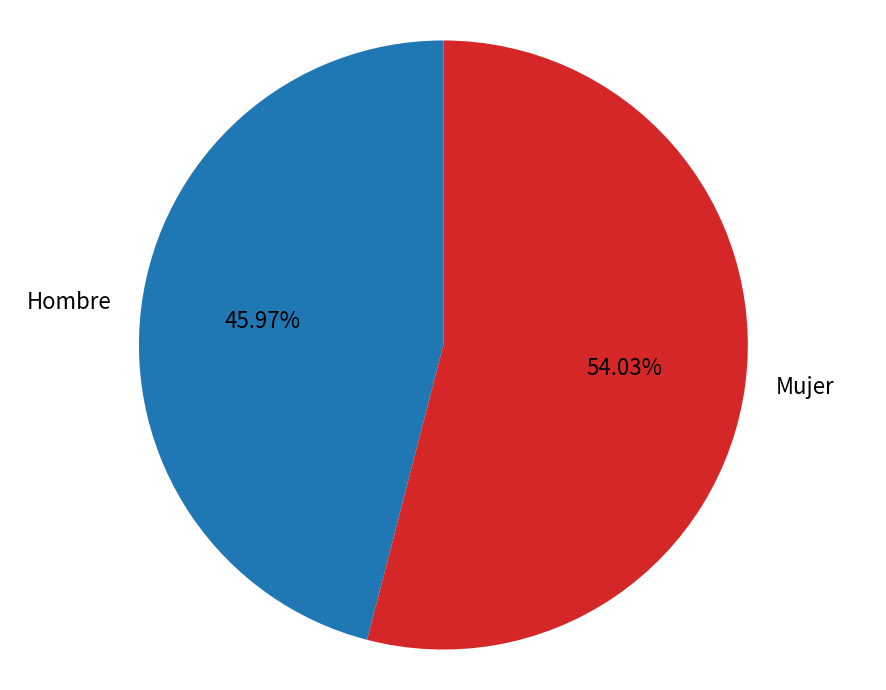

To the nearest percent, what portion does Mujer represent?

54%